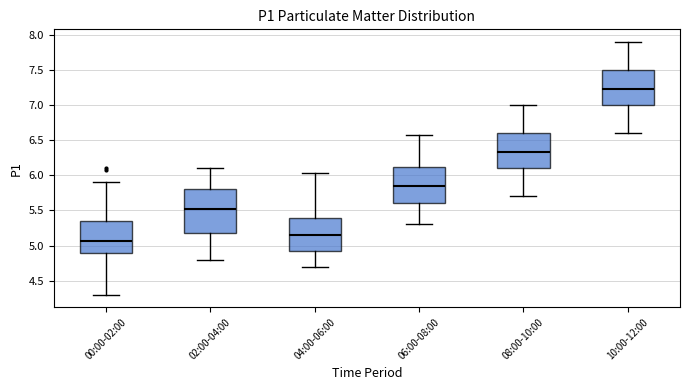

Where does the upper whisker of the box for 08:00-10:00 end on the y-axis? The values are not printed on the chart, so give them approximately, as read against the axis.

7.00